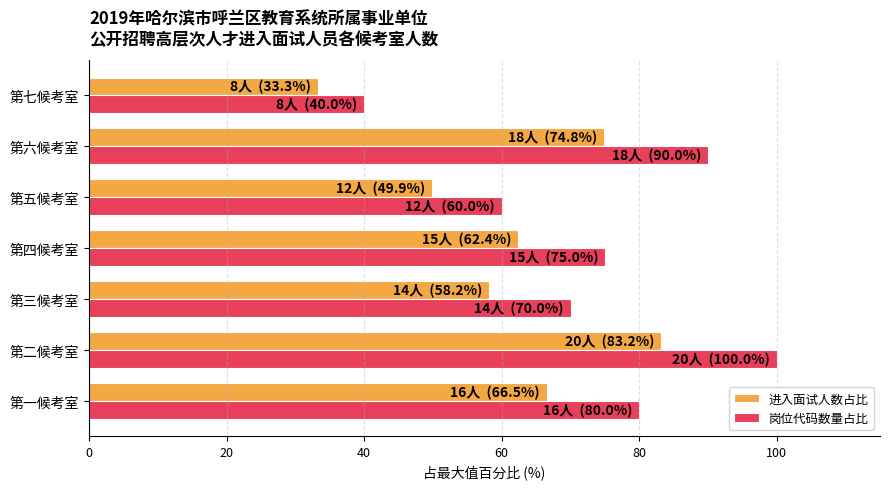

What is the total value across all series at 第七候考室?

73.3